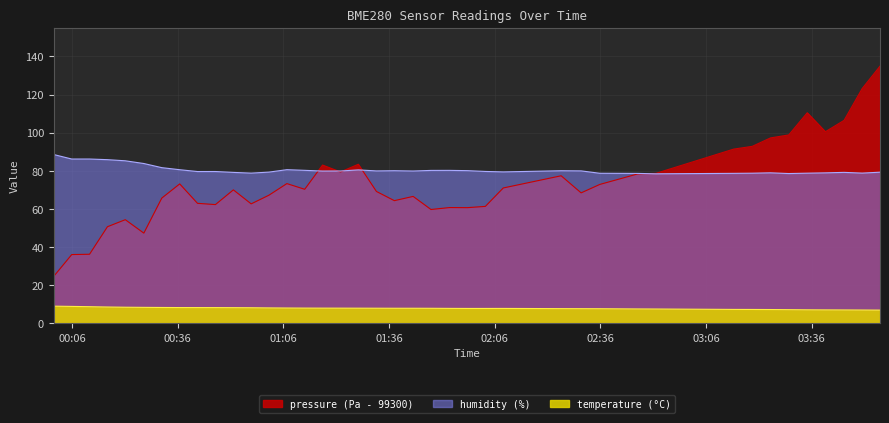

How many values in the temperature series exceed 7?

37